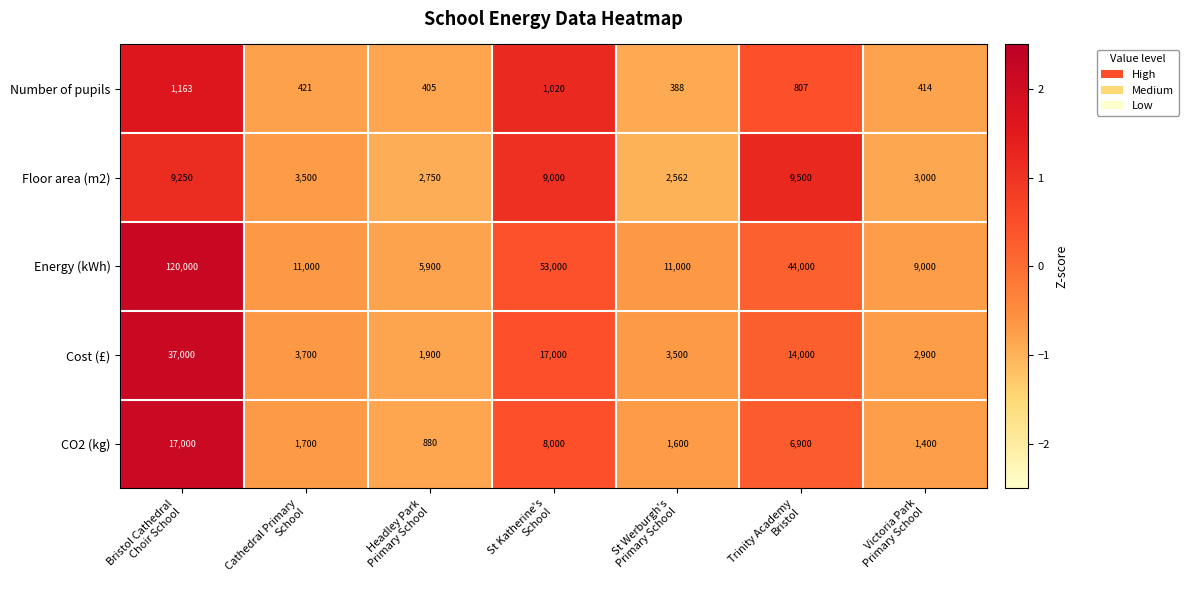

Count the number of data series in this chart.

5